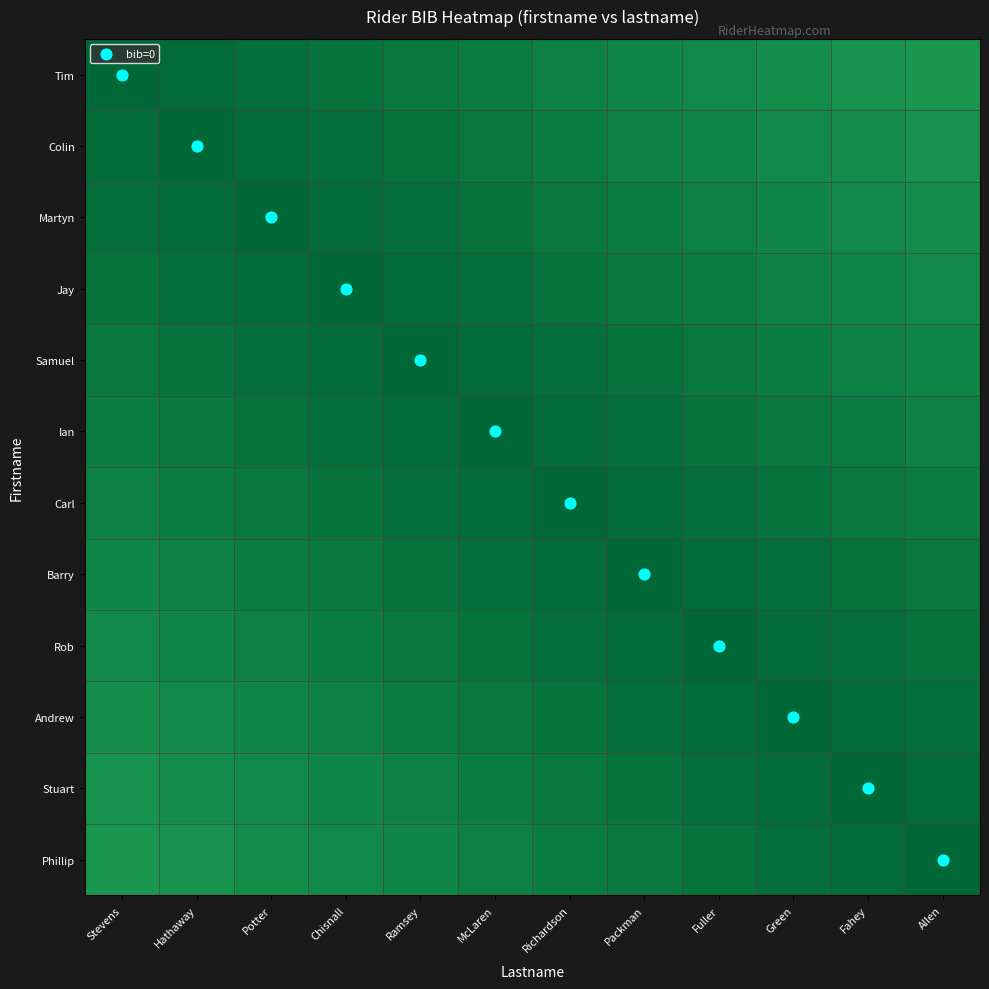

Reading right to left, list all the values displayed in this chart.

Tim: Allen=1.1	Fahey=1.0	Green=0.9	Fuller=0.8	Packman=0.7	Richardson=0.6	McLaren=0.5	Ramsey=0.4	Chisnall=0.3	Potter=0.2	Hathaway=0.1	Stevens=0.0
Colin: Allen=1.0	Fahey=0.9	Green=0.8	Fuller=0.7	Packman=0.6	Richardson=0.5	McLaren=0.4	Ramsey=0.3	Chisnall=0.2	Potter=0.1	Hathaway=0.0	Stevens=0.1
Martyn: Allen=0.9	Fahey=0.8	Green=0.7	Fuller=0.6	Packman=0.5	Richardson=0.4	McLaren=0.3	Ramsey=0.2	Chisnall=0.1	Potter=0.0	Hathaway=0.1	Stevens=0.2
Jay: Allen=0.8	Fahey=0.7	Green=0.6	Fuller=0.5	Packman=0.4	Richardson=0.3	McLaren=0.2	Ramsey=0.1	Chisnall=0.0	Potter=0.1	Hathaway=0.2	Stevens=0.3
Samuel: Allen=0.7	Fahey=0.6	Green=0.5	Fuller=0.4	Packman=0.3	Richardson=0.2	McLaren=0.1	Ramsey=0.0	Chisnall=0.1	Potter=0.2	Hathaway=0.3	Stevens=0.4
Ian: Allen=0.6	Fahey=0.5	Green=0.4	Fuller=0.3	Packman=0.2	Richardson=0.1	McLaren=0.0	Ramsey=0.1	Chisnall=0.2	Potter=0.3	Hathaway=0.4	Stevens=0.5
Carl: Allen=0.5	Fahey=0.4	Green=0.3	Fuller=0.2	Packman=0.1	Richardson=0.0	McLaren=0.1	Ramsey=0.2	Chisnall=0.3	Potter=0.4	Hathaway=0.5	Stevens=0.6
Barry: Allen=0.4	Fahey=0.3	Green=0.2	Fuller=0.1	Packman=0.0	Richardson=0.1	McLaren=0.2	Ramsey=0.3	Chisnall=0.4	Potter=0.5	Hathaway=0.6	Stevens=0.7
Rob: Allen=0.3	Fahey=0.2	Green=0.1	Fuller=0.0	Packman=0.1	Richardson=0.2	McLaren=0.3	Ramsey=0.4	Chisnall=0.5	Potter=0.6	Hathaway=0.7	Stevens=0.8
Andrew: Allen=0.2	Fahey=0.1	Green=0.0	Fuller=0.1	Packman=0.2	Richardson=0.3	McLaren=0.4	Ramsey=0.5	Chisnall=0.6	Potter=0.7	Hathaway=0.8	Stevens=0.9
Stuart: Allen=0.1	Fahey=0.0	Green=0.1	Fuller=0.2	Packman=0.3	Richardson=0.4	McLaren=0.5	Ramsey=0.6	Chisnall=0.7	Potter=0.8	Hathaway=0.9	Stevens=1.0
Phillip: Allen=0.0	Fahey=0.1	Green=0.2	Fuller=0.3	Packman=0.4	Richardson=0.5	McLaren=0.6	Ramsey=0.7	Chisnall=0.8	Potter=0.9	Hathaway=1.0	Stevens=1.1